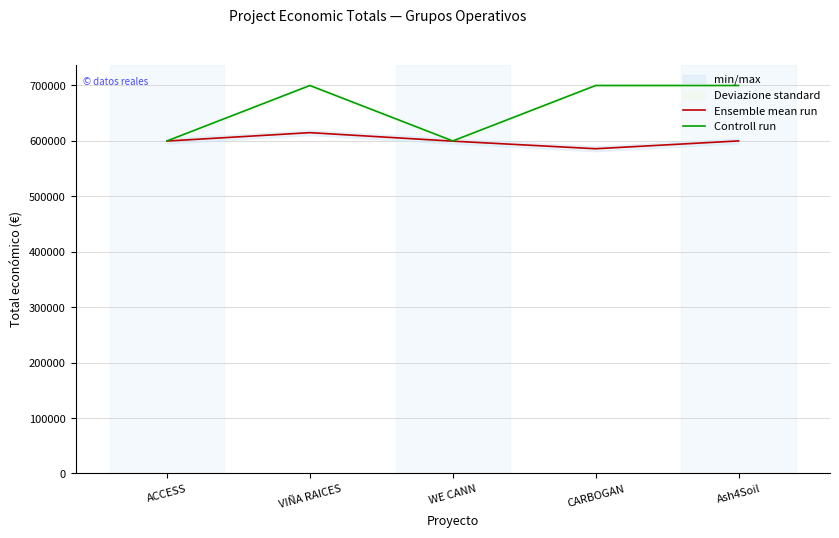

At how many categories does at least one series exceed 640835?

3